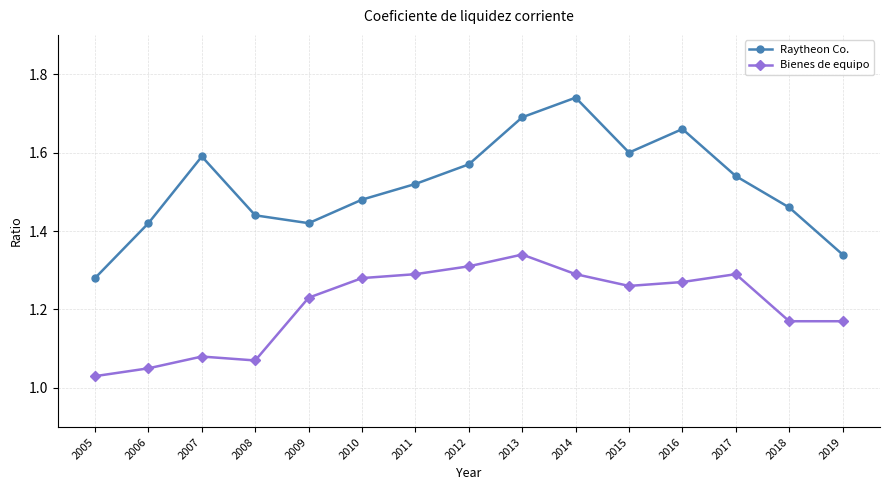

What are all the series names shown in the legend?

Raytheon Co., Bienes de equipo